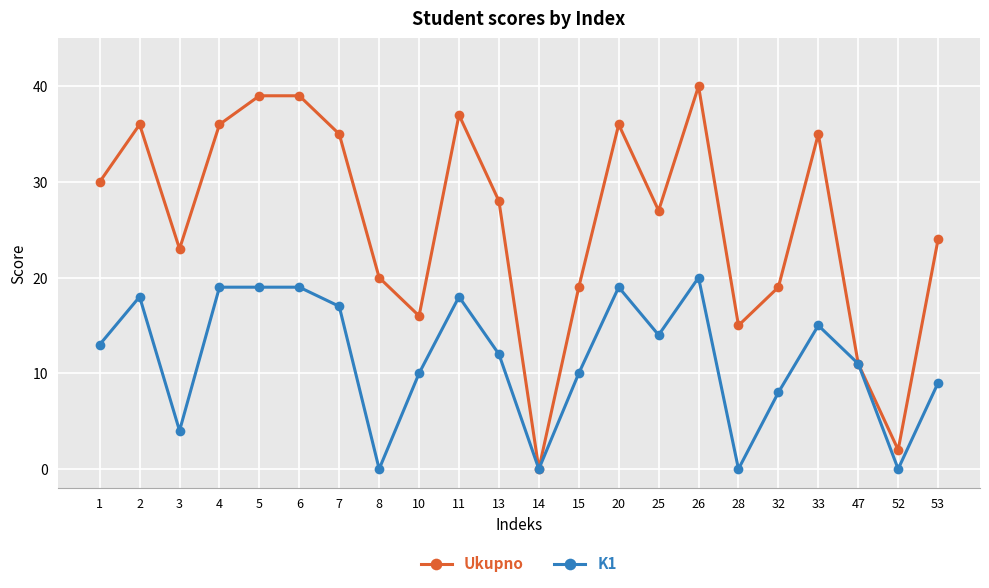

Between 3 and 52, which series saw the biggest shift?

Ukupno